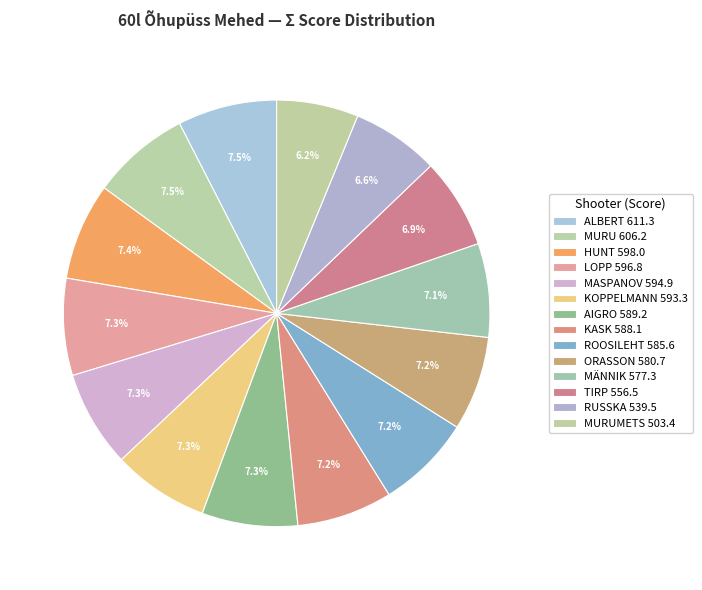

Which slice is the smallest?

MURUMETS